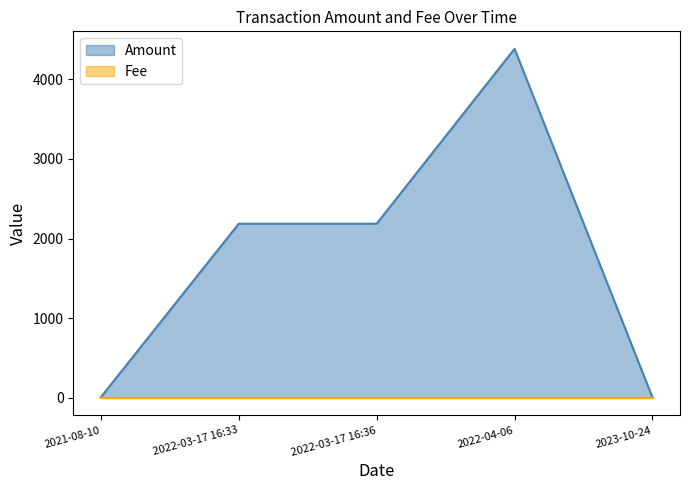

What is the sum of the Fee values at 2023-10-24 and 2022-03-17 16:33?

0.1